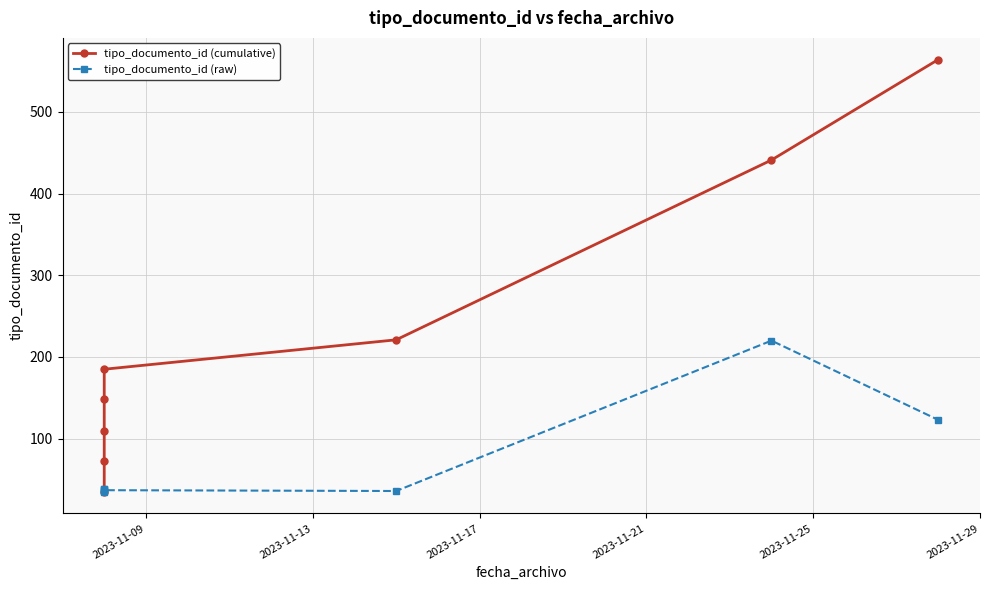

What is the maximum value for tipo_documento_id (raw)?

220